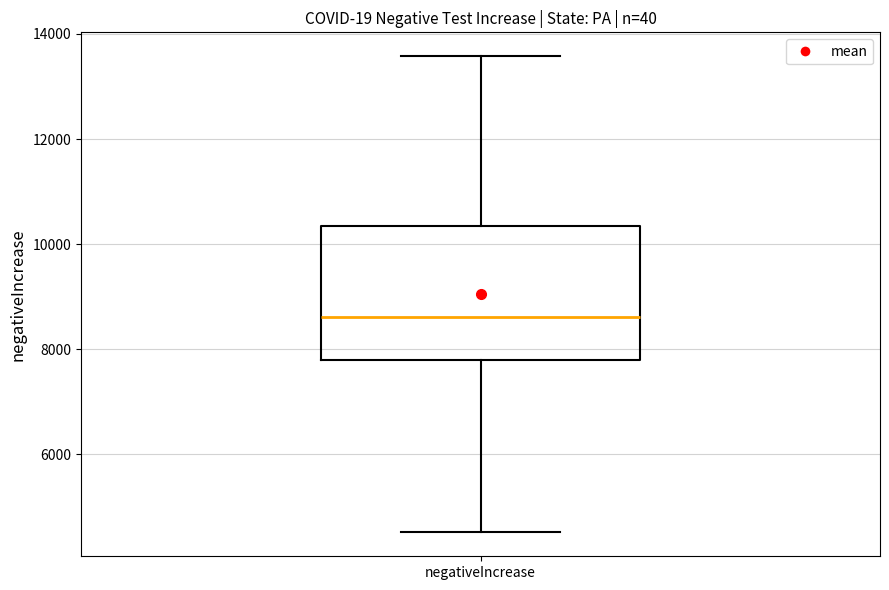

Transcribe this box plot: give where the median line is, the range the box spans, and where the two whiskers end, as read against the y-axis. The values are not printed on the chart, so give them approximately, as read against the axis.

median 8600, box 7800 to 10400, whiskers 4600 to 13600